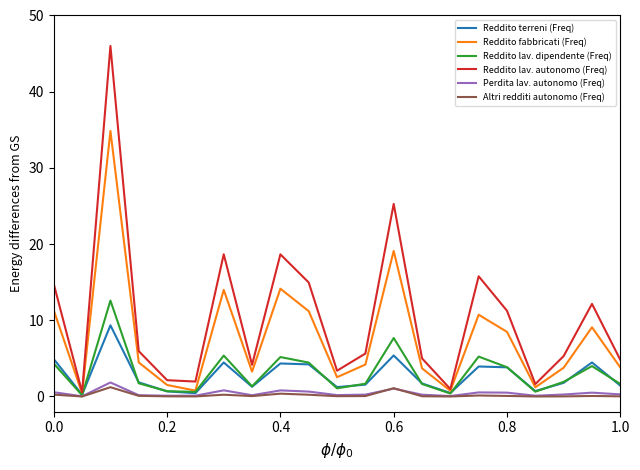

Which series has the widest spread of values?

Reddito lav. autonomo (Freq)